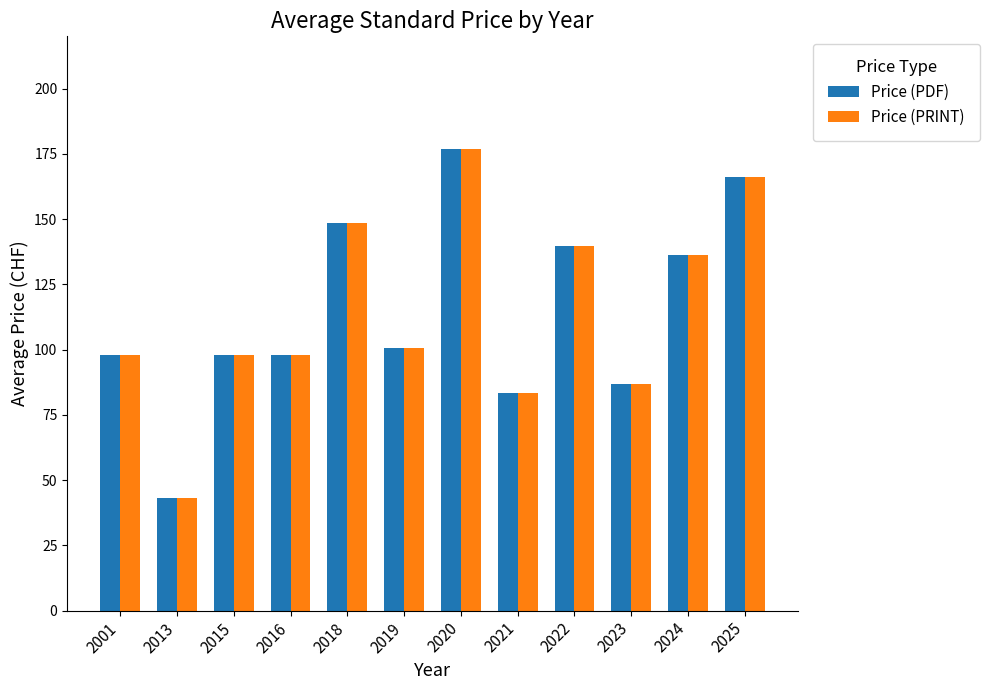

How many distinct data groups are displayed?

2